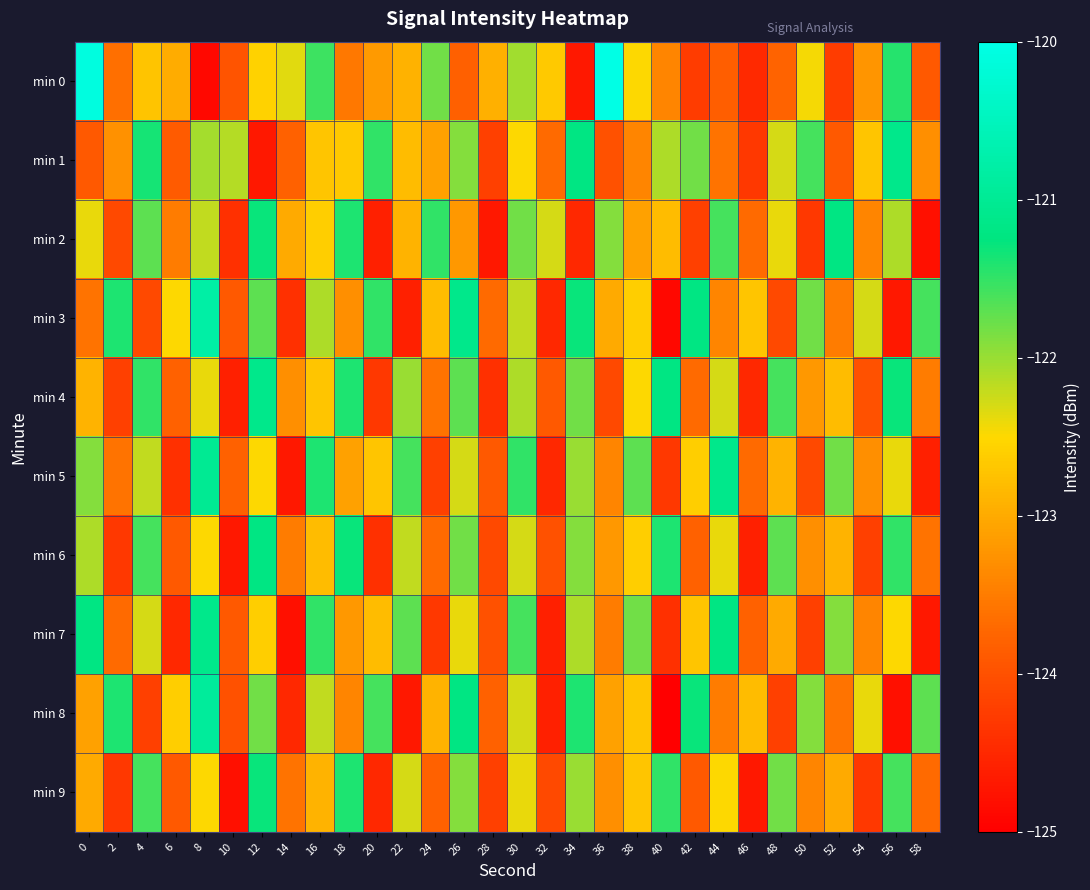

What is the difference between the highest and lowest values at 52?

3.1